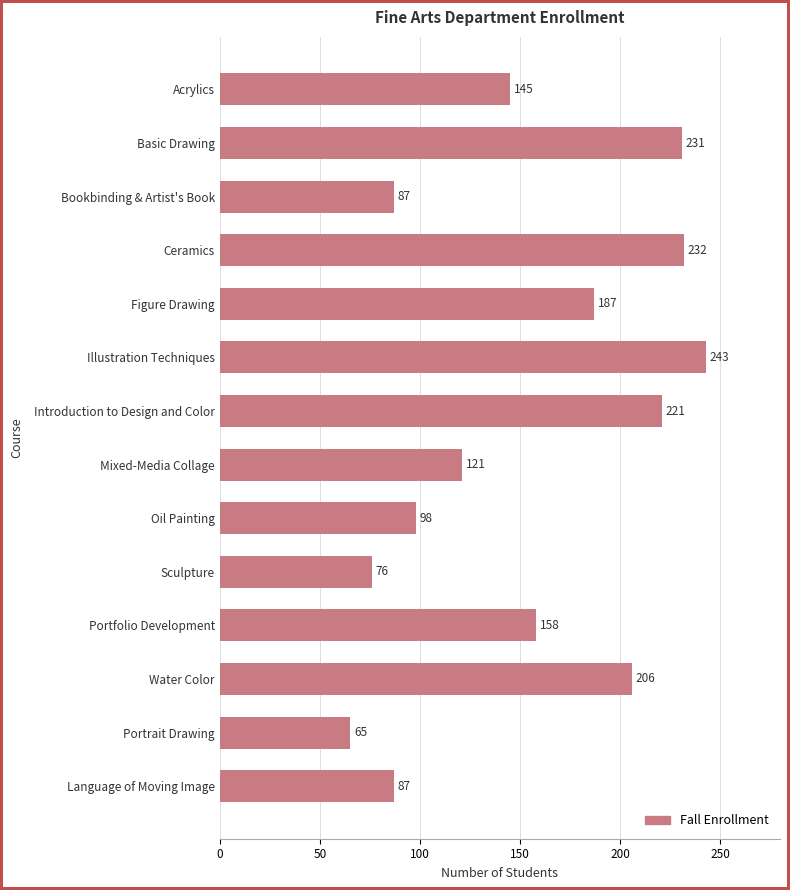

Reading top to bottom, what are all the values shown in this chart?

Acrylics=145	Basic Drawing=231	Bookbinding & Artist's Book=87	Ceramics=232	Figure Drawing=187	Illustration Techniques=243	Introduction to Design and Color=221	Mixed-Media Collage=121	Oil Painting=98	Sculpture=76	Portfolio Development=158	Water Color=206	Portrait Drawing=65	Language of Moving Image=87